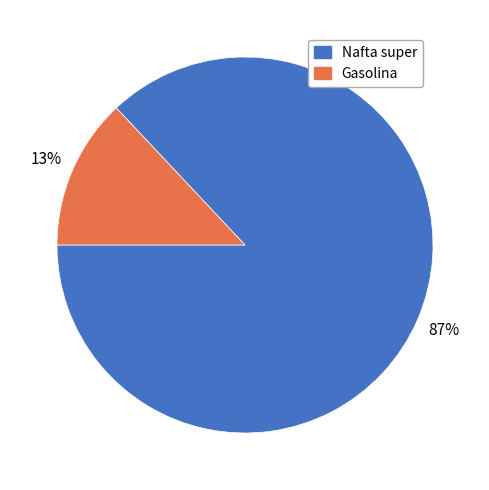

True or false: Gasolina accounts for 6% of the total.

False